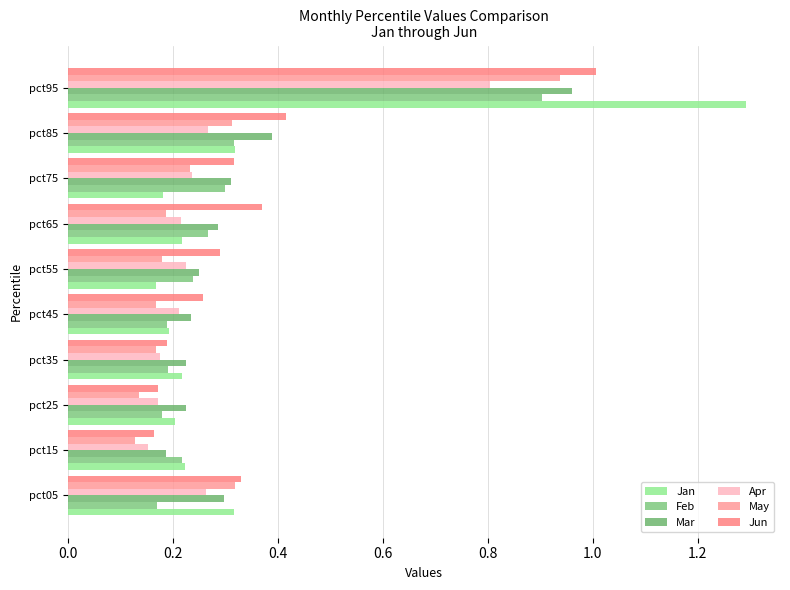

What is the smallest value displayed?

0.1